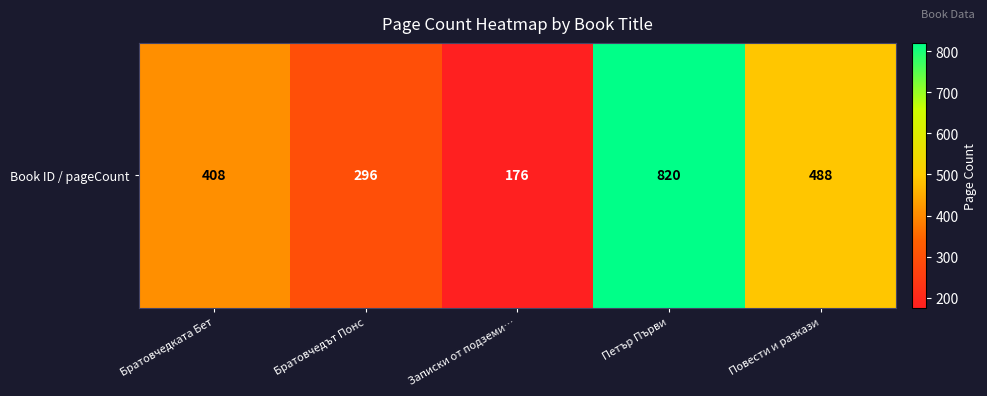

Rank the categories by value from highest to lowest.

Петър Първи, Повести и разкази, Братовчедката Бет, Братовчедът Понс, Записки от подземи…